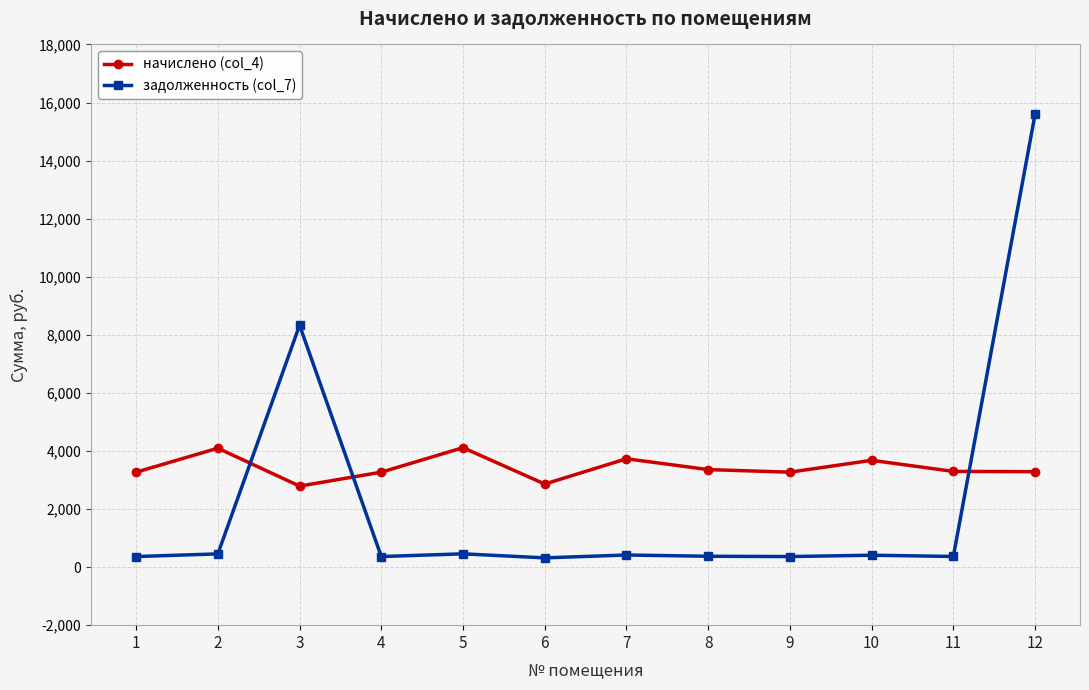

What is the highest value of the задолженность (col_7) series?

15594.0